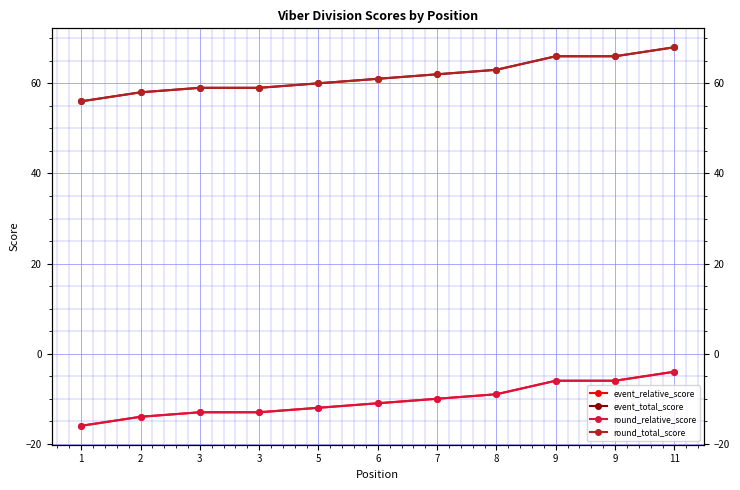

Does the chart display data point markers on the line(s)?

Yes